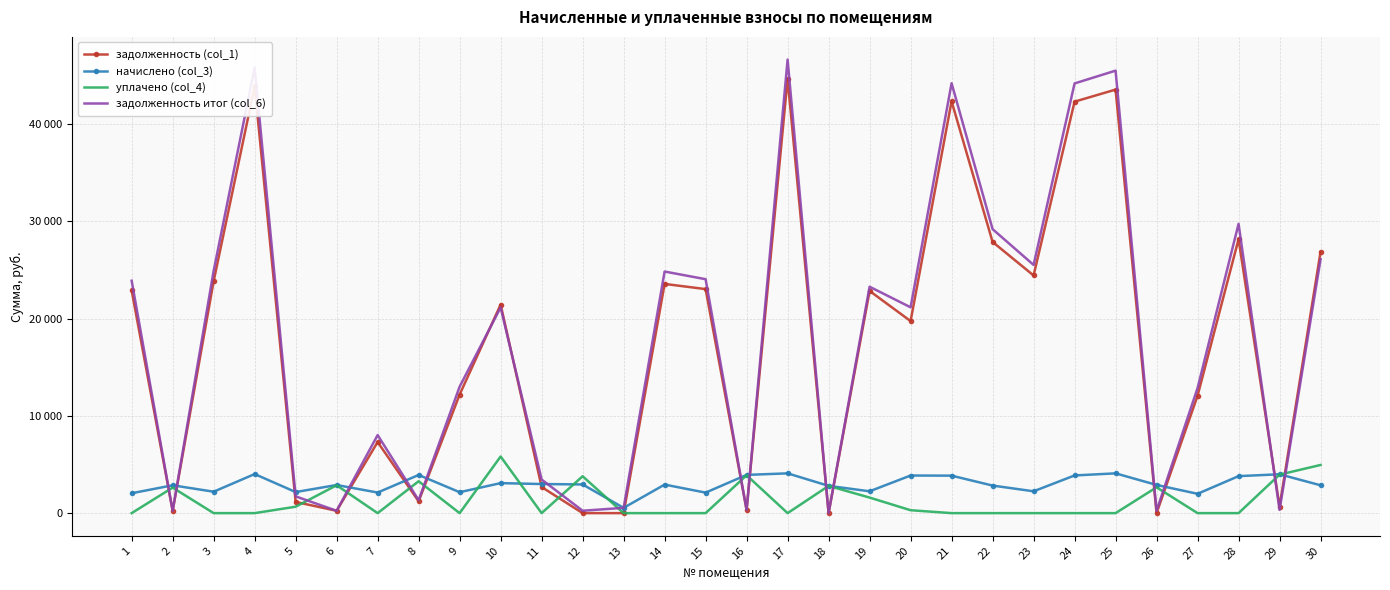

Where is the first local minimum for уплачено (col_4)?

7